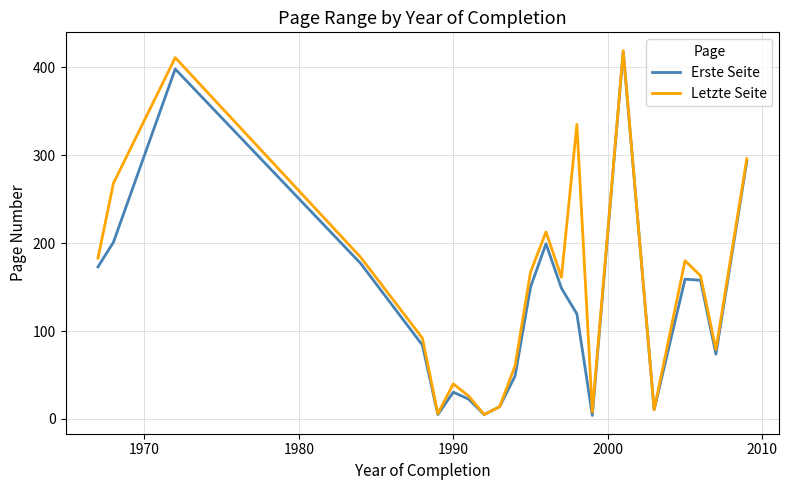

Which series has the largest total across all categories?

Letzte Seite